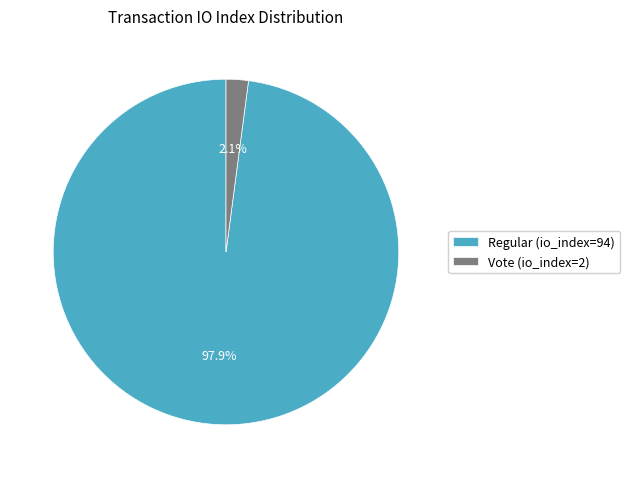

Combined, do Vote (io_index=2) and Regular (io_index=94) account for over 50%?

Yes